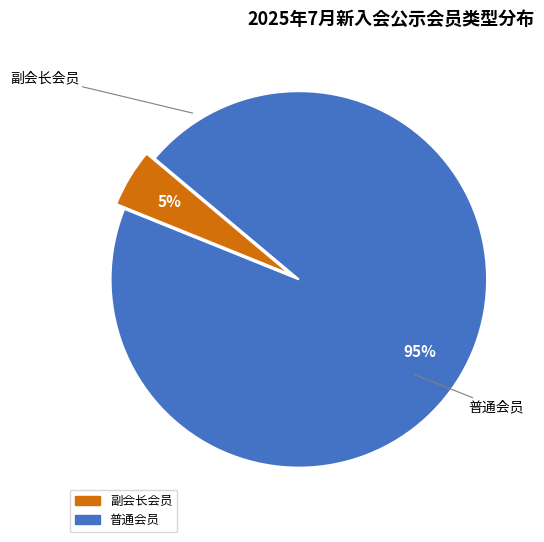

To the nearest percent, what portion does 副会长会员 represent?

5%